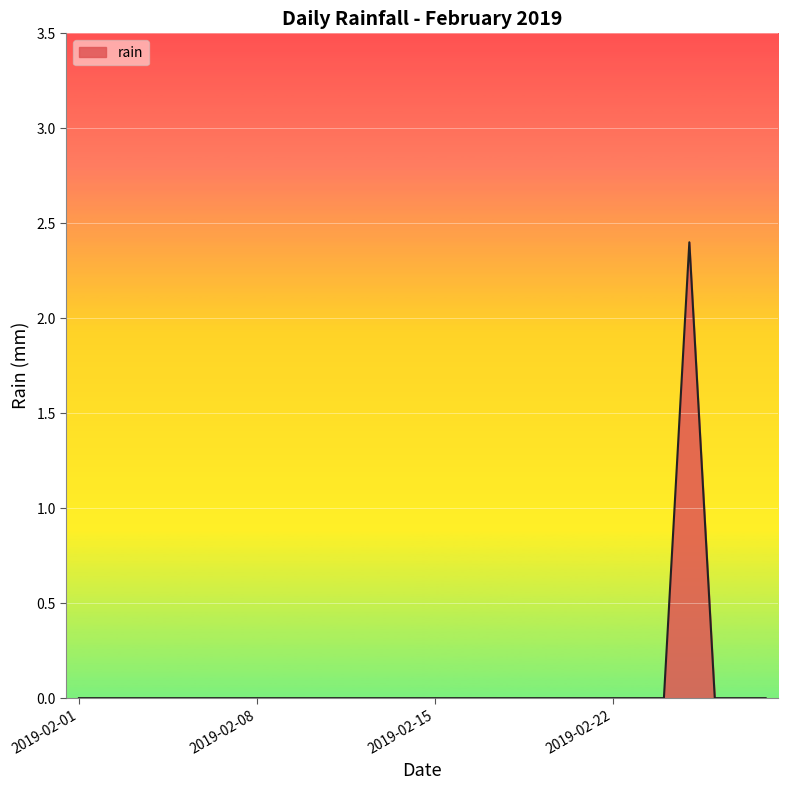

What is the maximum value shown in the chart?

2.4